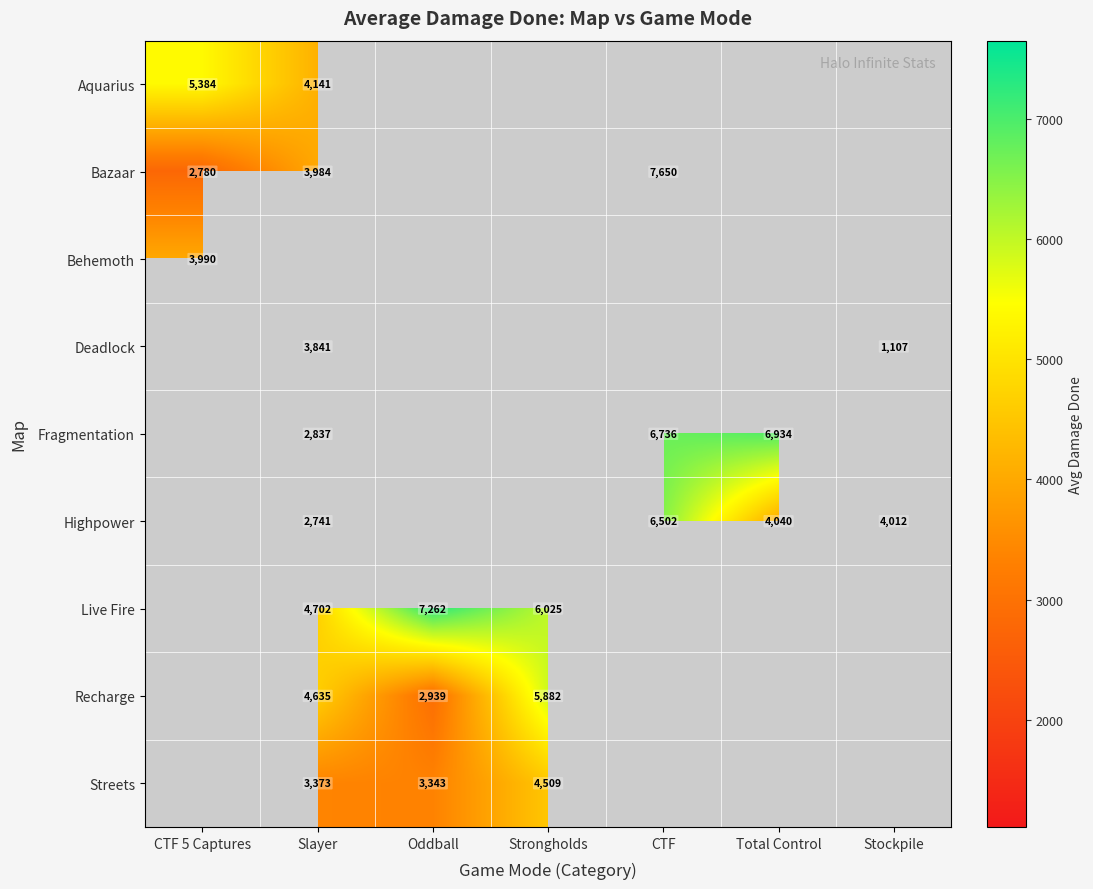

At which label does Deadlock reach its minimum?

CTF 5 Captures